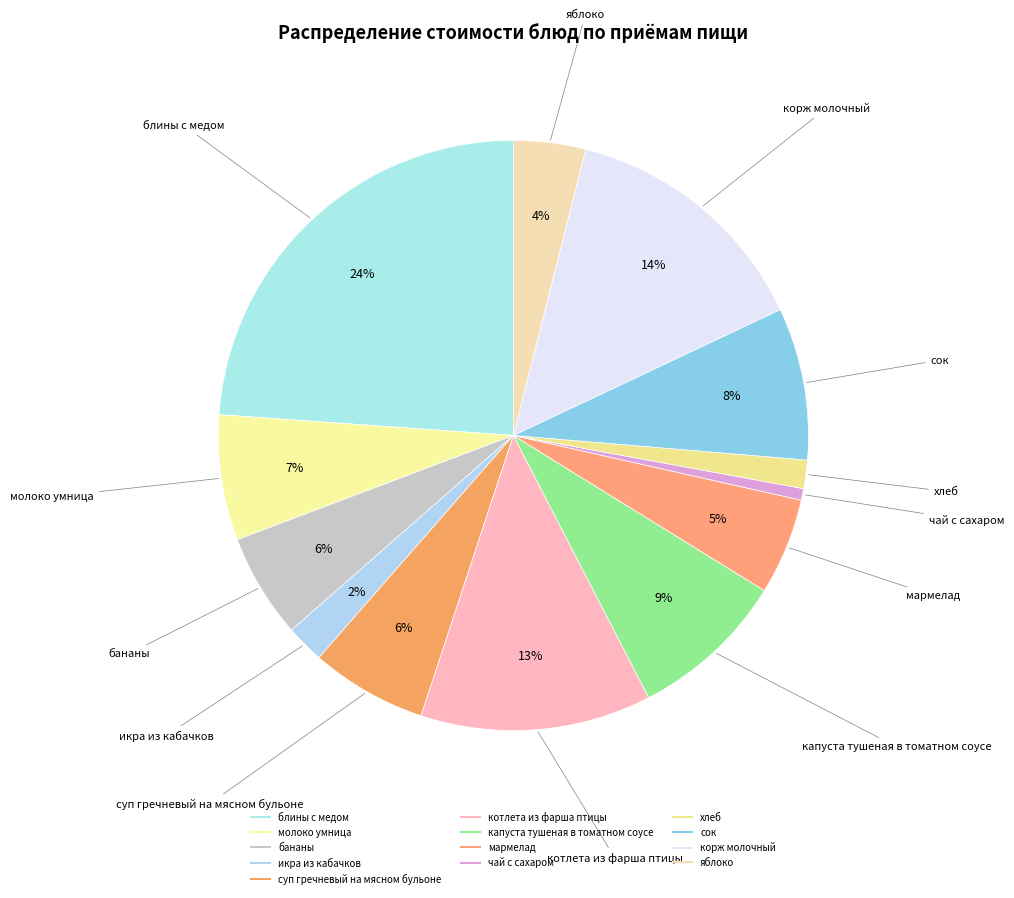

Which has a higher value, сок or блины с медом?

блины с медом